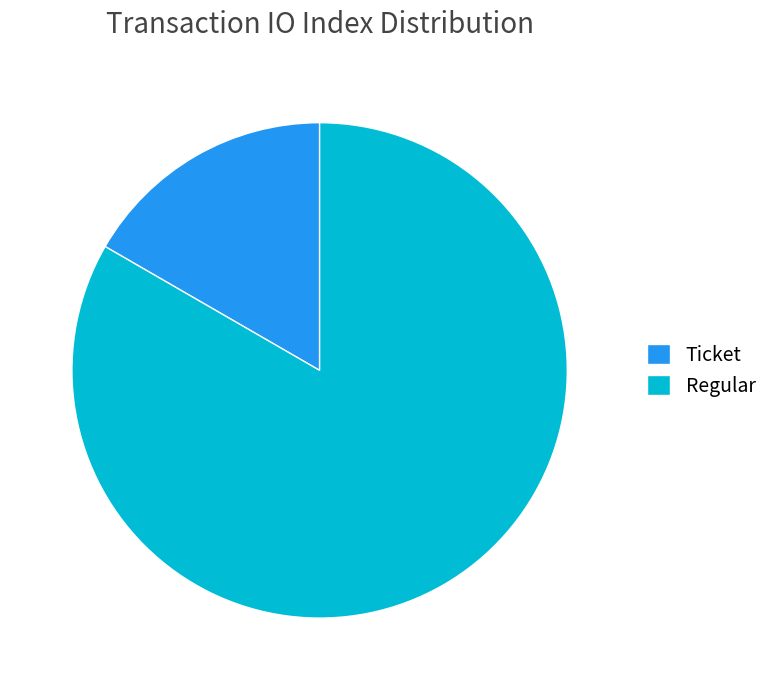

What is the ratio of the value at Regular to the value at Ticket?

5.0